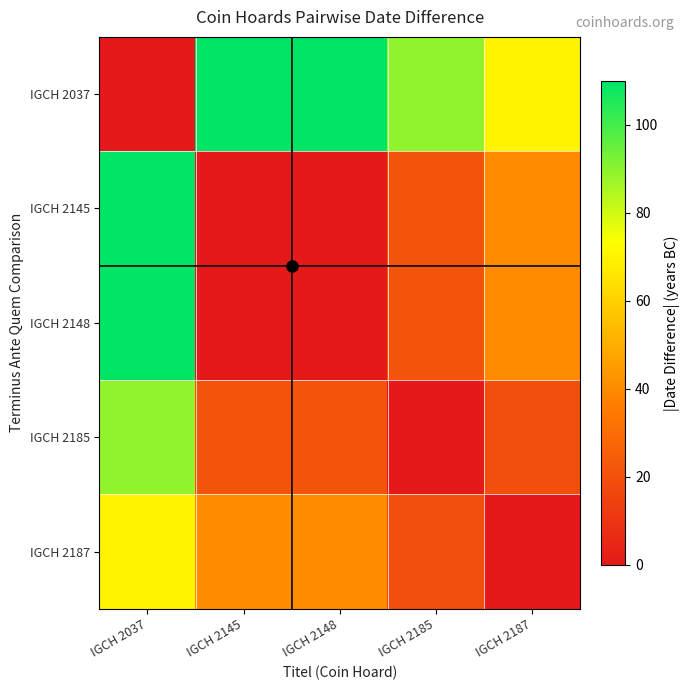

Which label corresponds to the largest value in the chart?

IGCH 2145